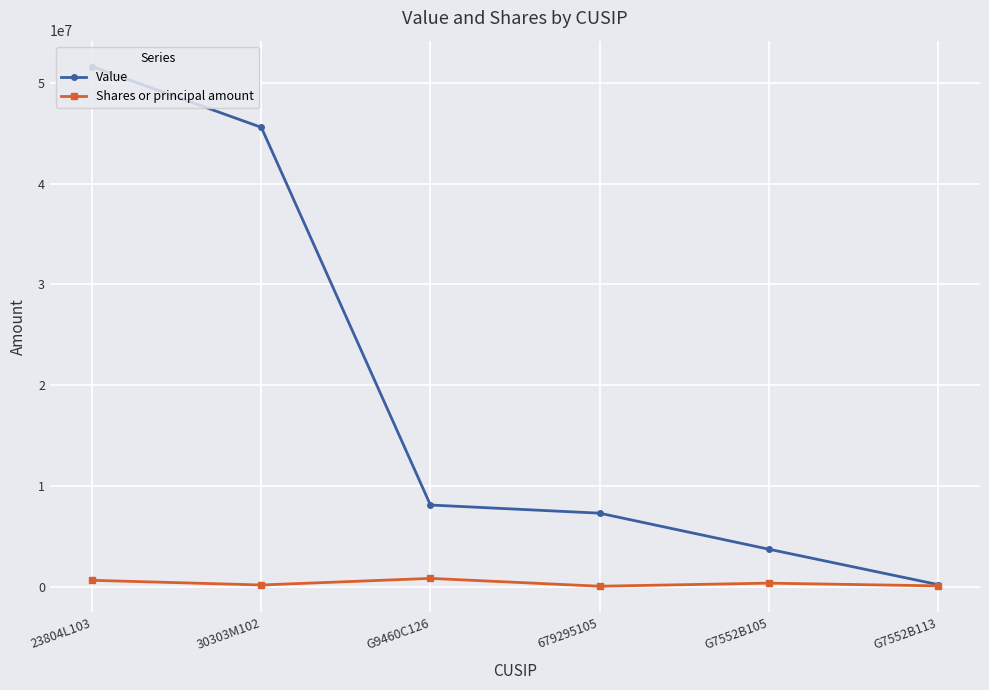

How many series are shown in this chart?

2